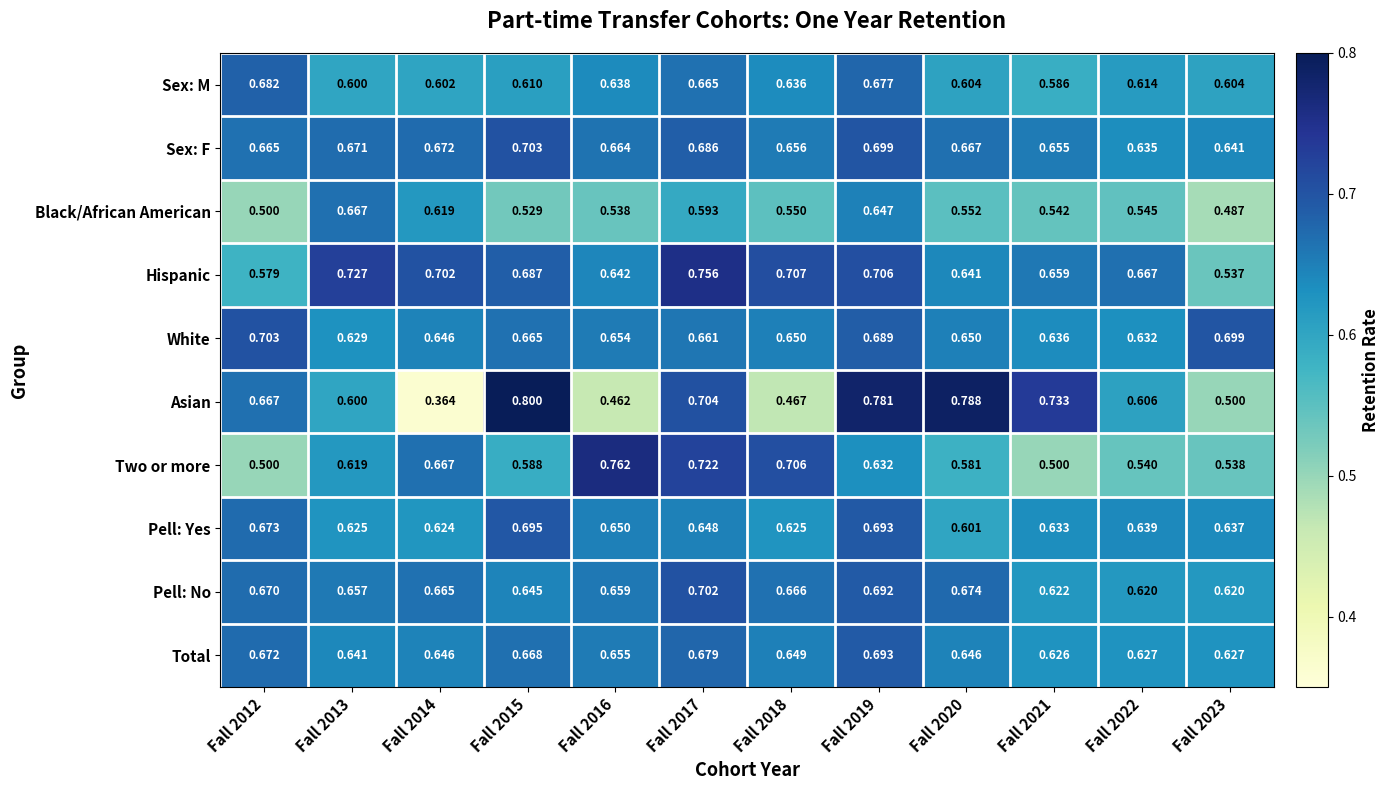

What is the greatest value displayed?

0.8